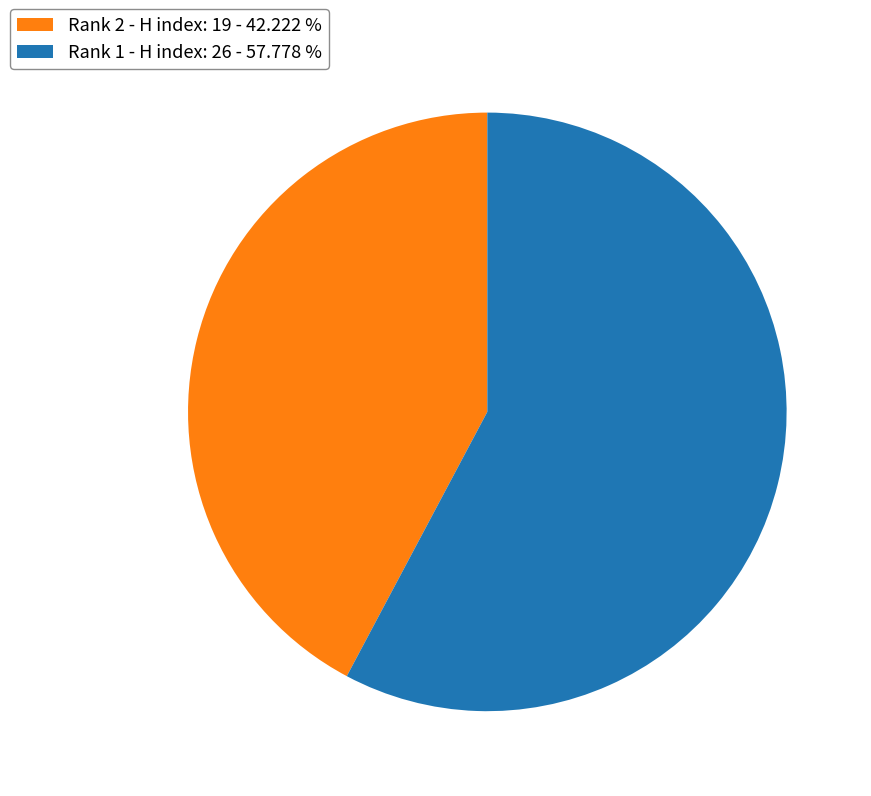

Rank the categories by value from highest to lowest.

Rank 1 - H index: 26 - 57.778 %, Rank 2 - H index: 19 - 42.222 %